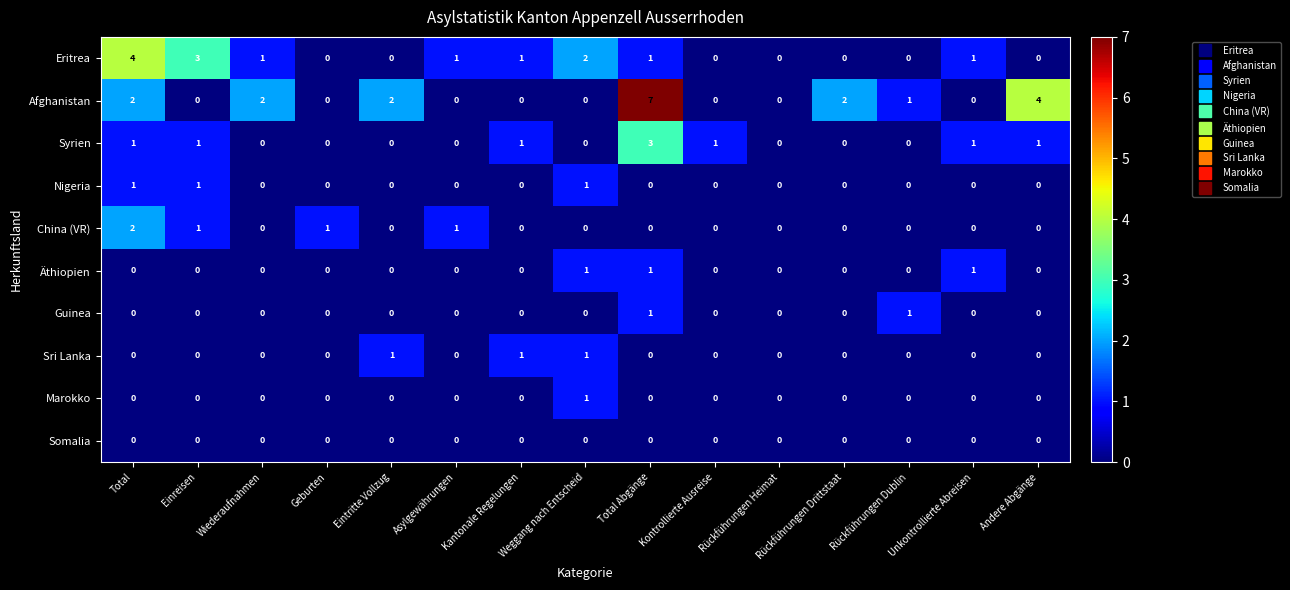

What is the sum of all Syrien values?

9